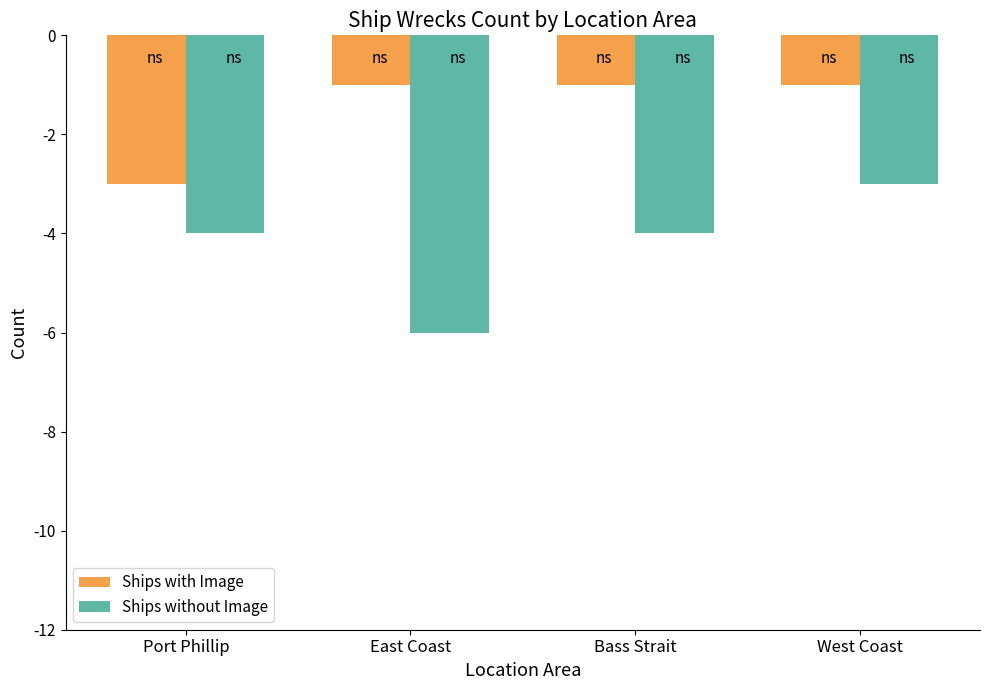

Which series has the largest total across all categories?

Ships with Image